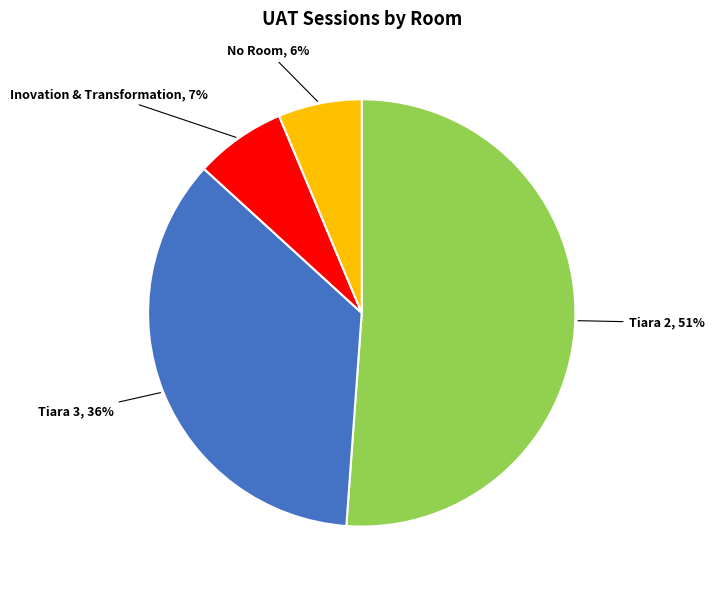

True or false: Tiara 2 accounts for 43% of the total.

False